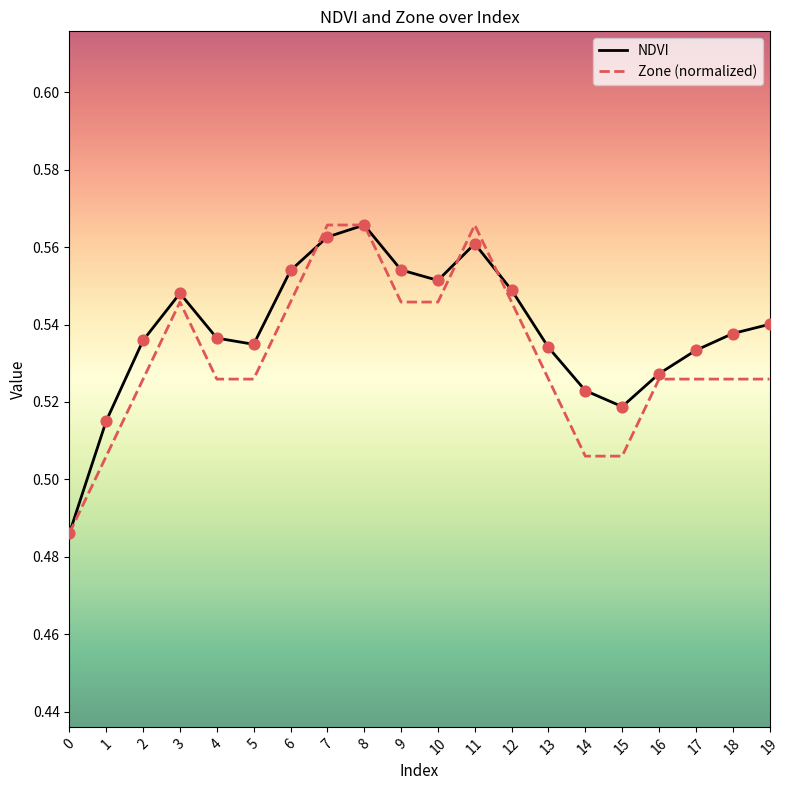

Between 12 and 19, which series saw the biggest shift?

Zone (normalized)